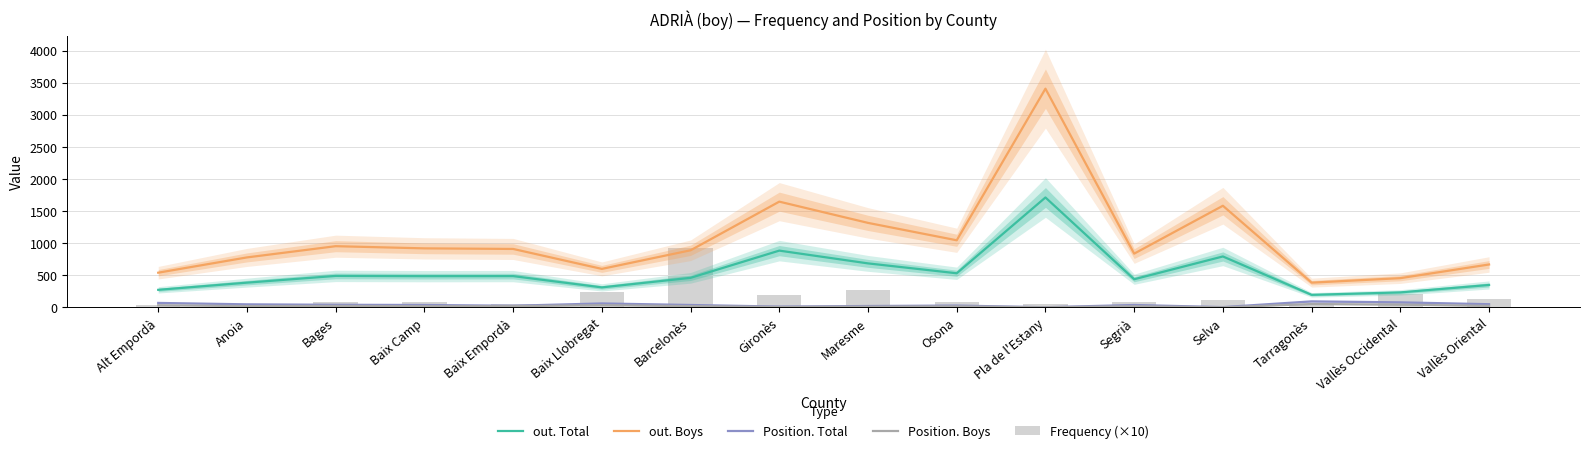

At which label does out. Boys reach its peak?

Pla de l'Estany